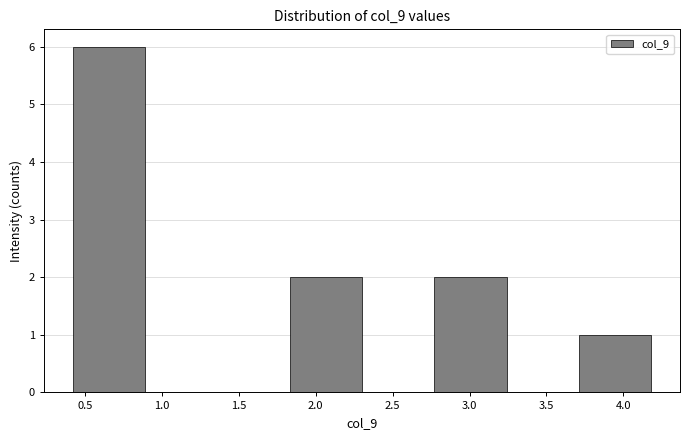

Over which range of the x-axis is the bar tallest?

0.40 to 0.90